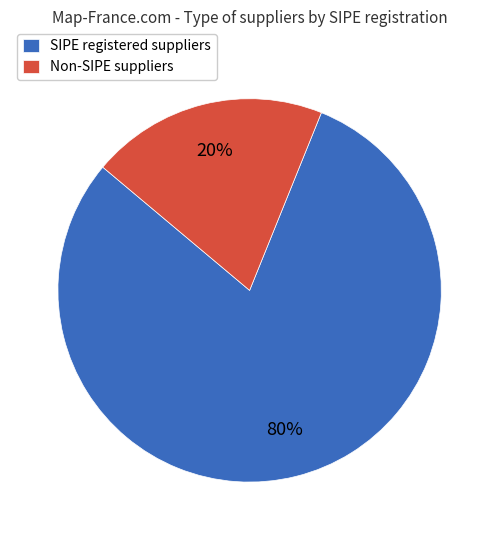

True or false: Non-SIPE suppliers accounts for 20% of the total.

True